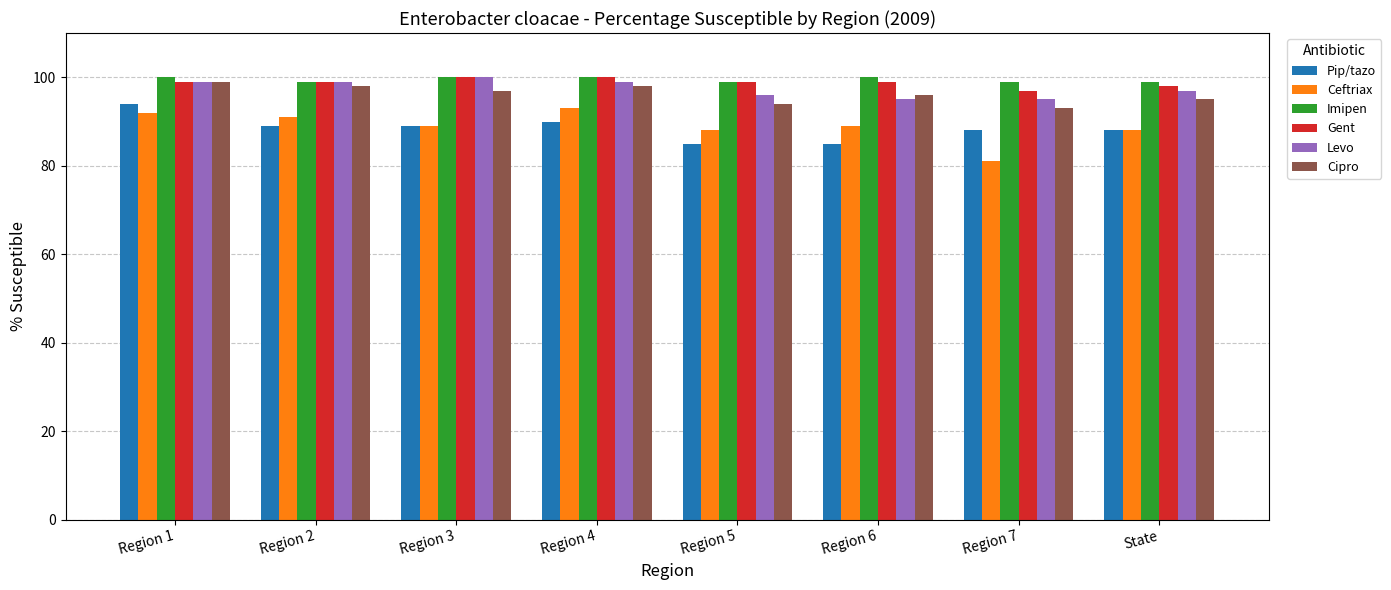

What is the spread (max minus min) of values at Region 2?

10